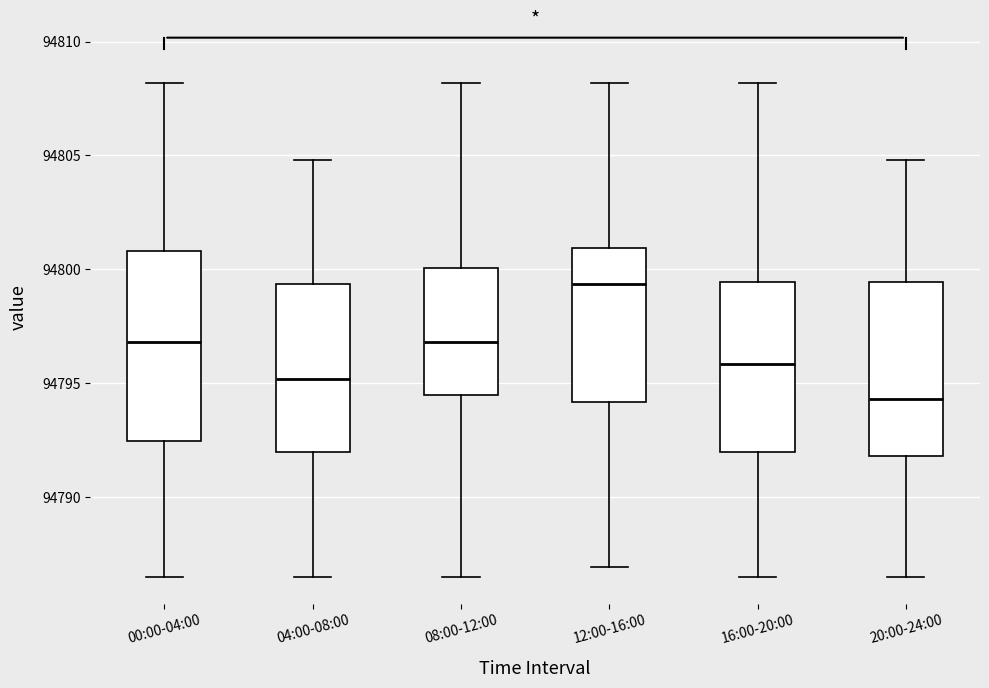

Which box has the highest median line?

12:00-16:00